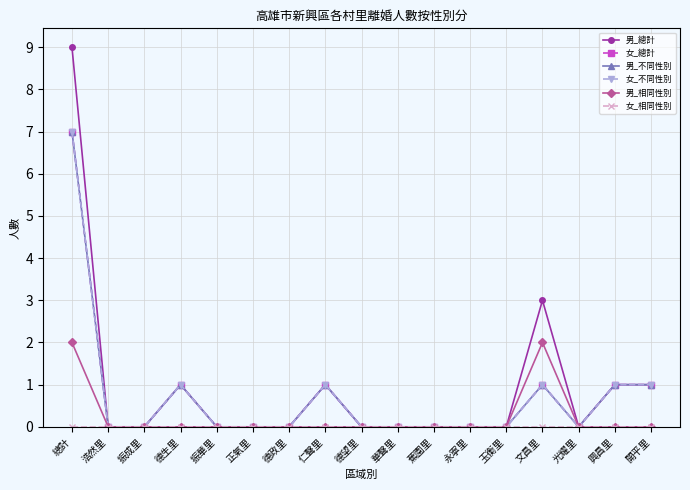

Which series changed the most between 華聲里 and 開平里?

男_總計